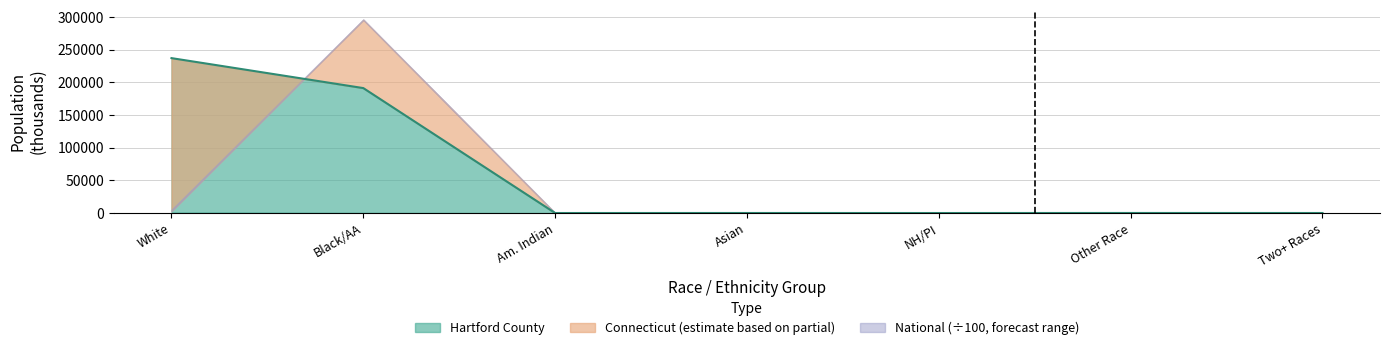

Reading right to left, what are all the values shown in this chart?

23.9	63.1	0.3	38.0	2.4	191362.3	237272.4